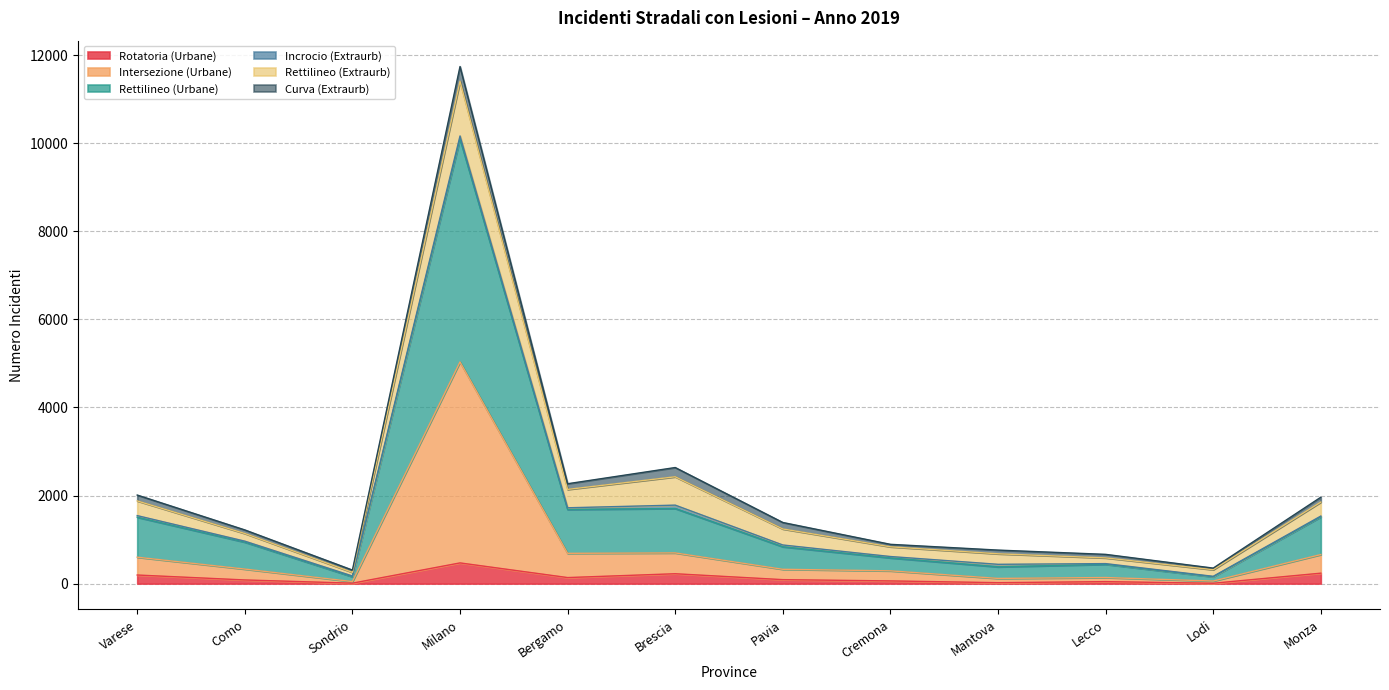

What is the smallest value displayed?

8